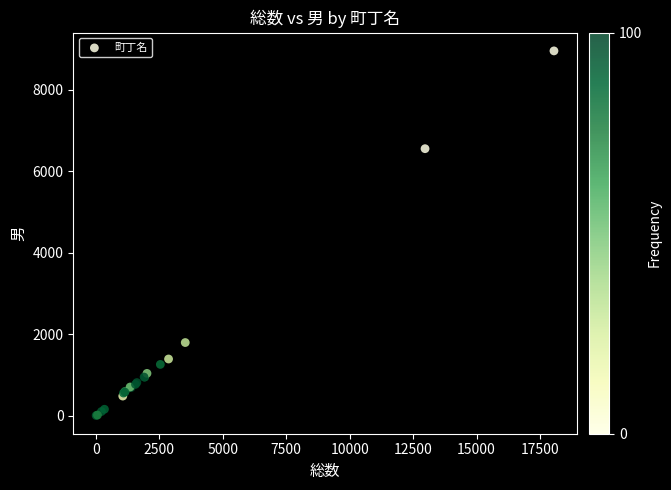

What Y value in the scatter plot is closest to 4480?

6555